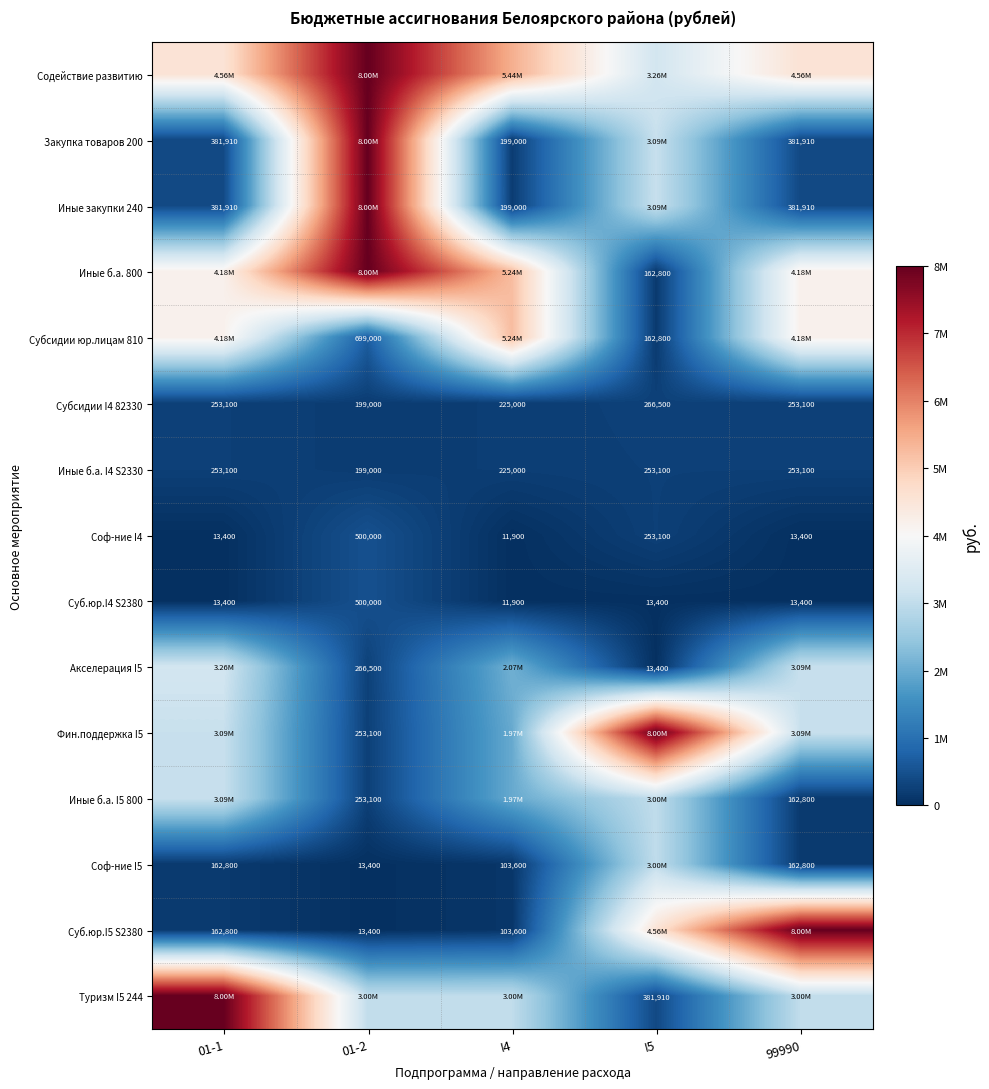

Rank the series by their maximum value, from highest to lowest.

Содействие развитию, Закупка товаров 200, Иные закупки 240, Иные б.а. 800, Фин.поддержка I5, Суб.юр.I5 S2380, Туризм I5 244, Субсидии юр.лицам 810, Акселерация I5, Иные б.а. I5 800, Соф-ние I5, Соф-ние I4, Суб.юр.I4 S2380, Субсидии I4 82330, Иные б.а. I4 S2330